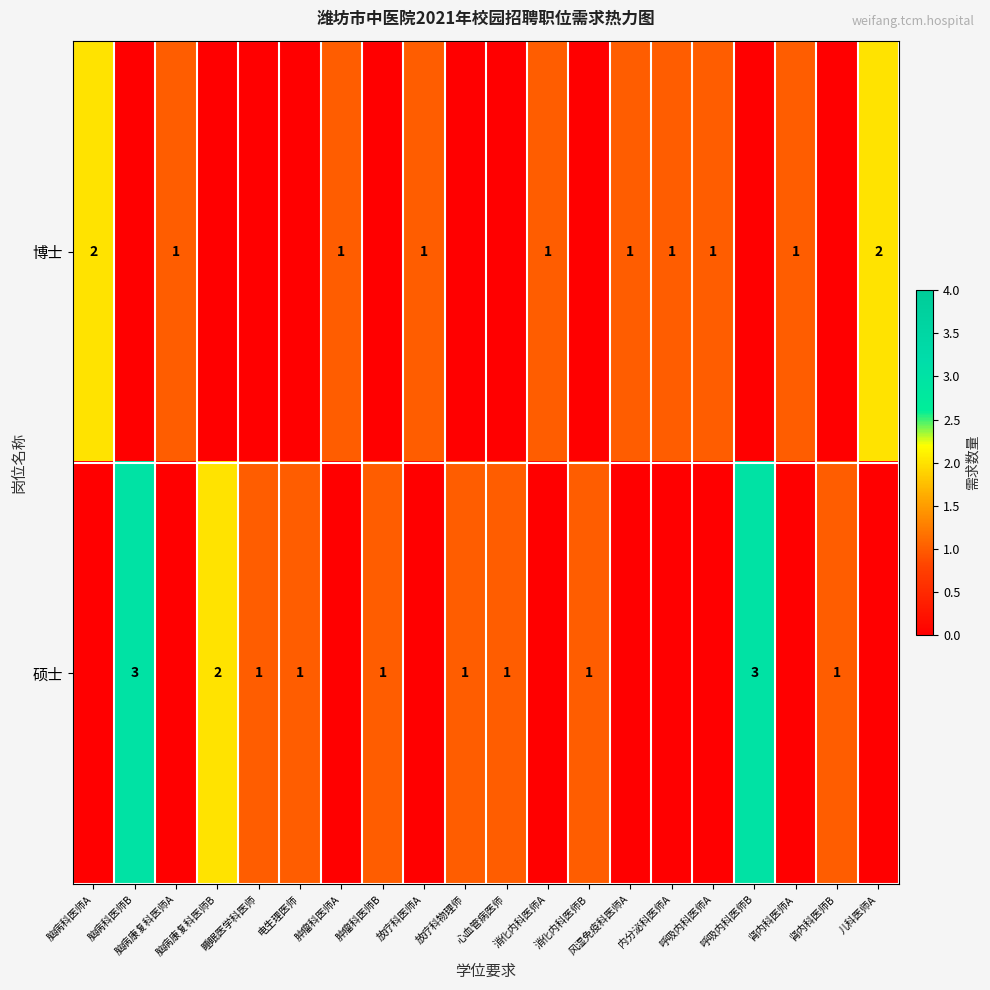

The value of 硕士 at 脑病康复科医师B is 1. True or false?

False